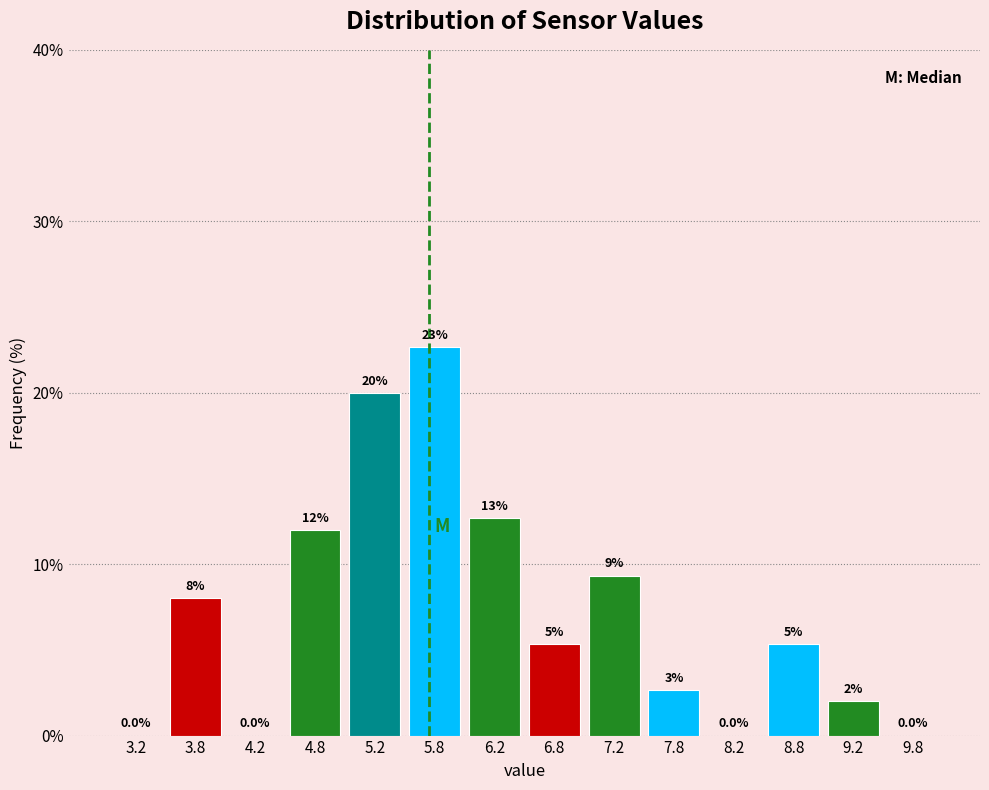

Over which range of the x-axis is the bar tallest?

5.5 to 6.0